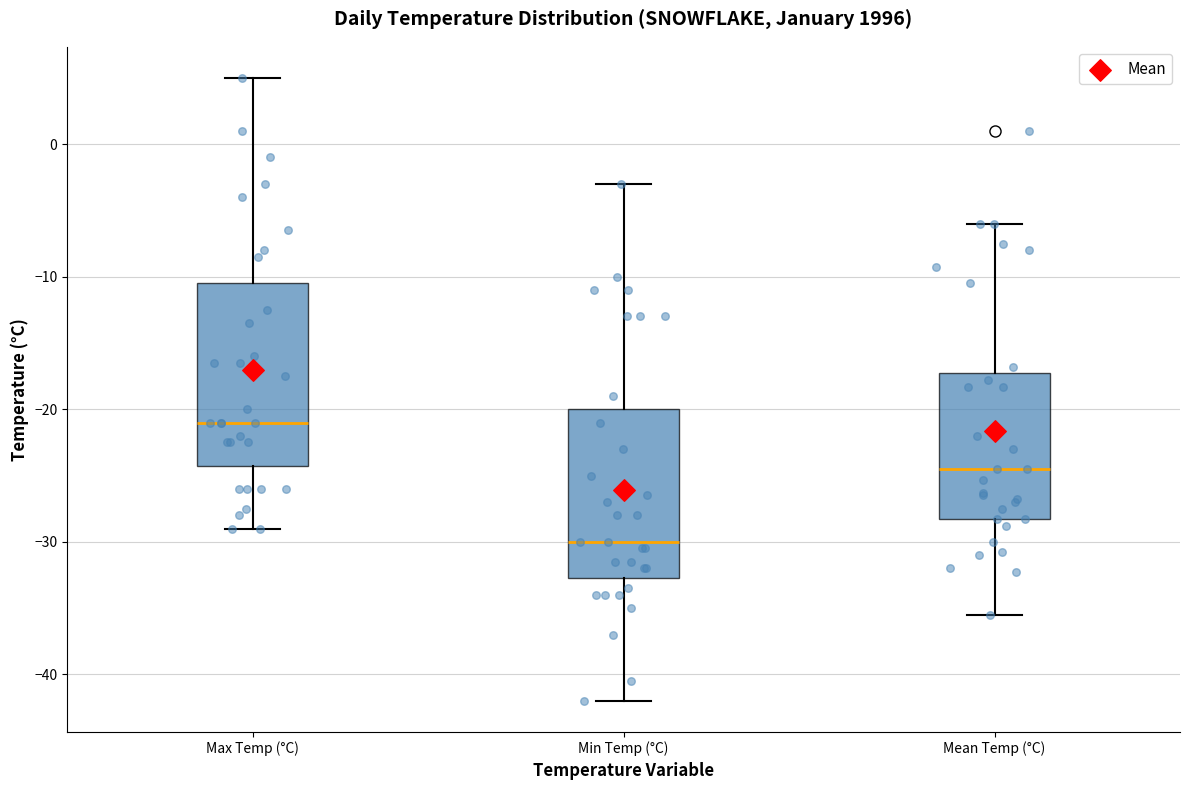

Which box has the lowest median line?

Min Temp (°C)